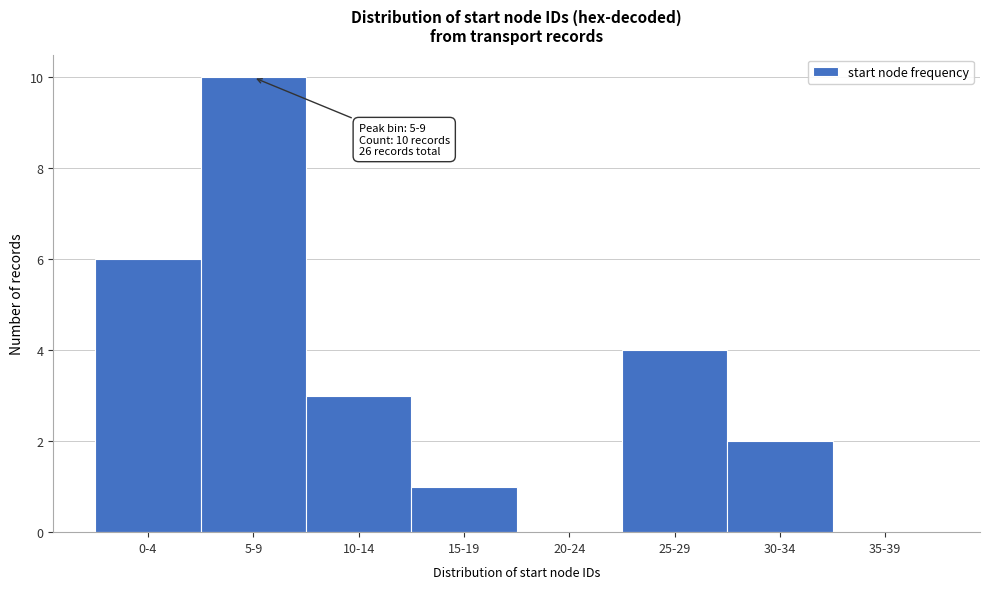

Reading left to right, transcribe all the data shown in this chart.

0-4=6	5-9=10	10-14=3	15-19=1	20-24=0	25-29=4	30-34=2	35-39=0